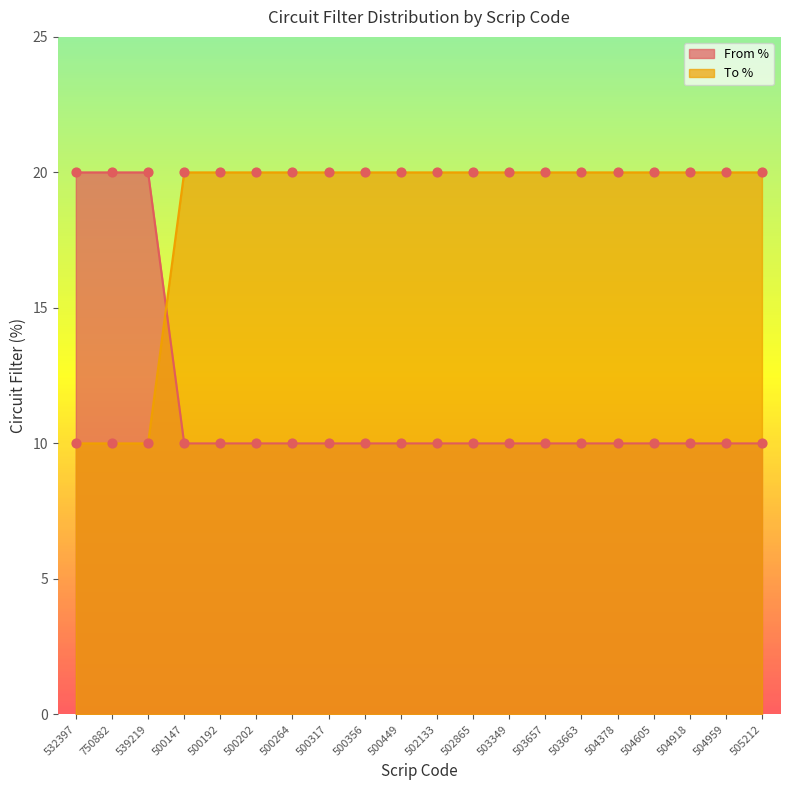

At which category is the sum across all series the highest?

532397